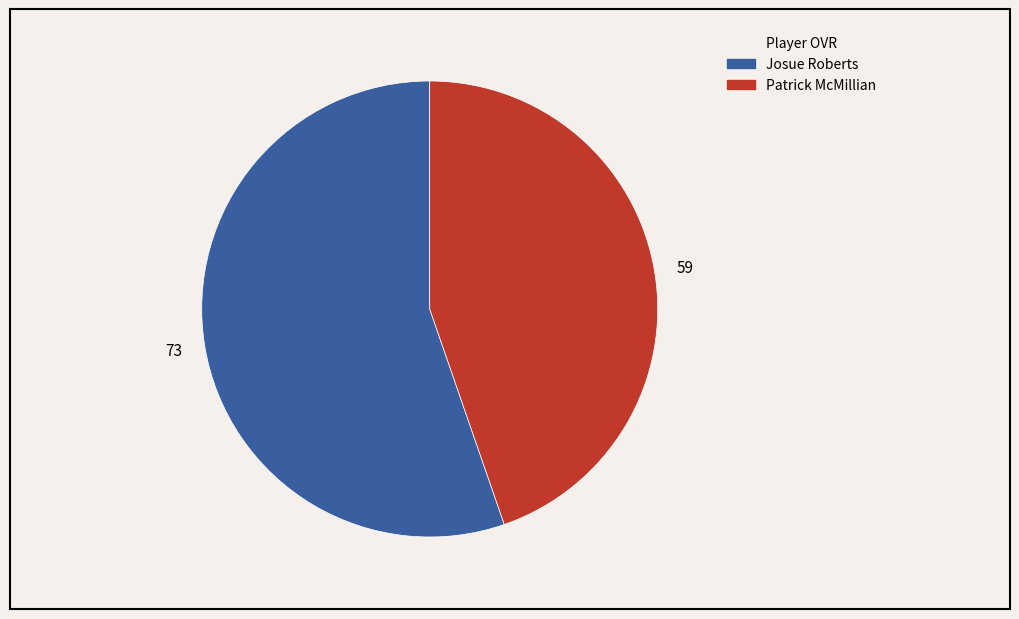

Which slice is the smallest?

59